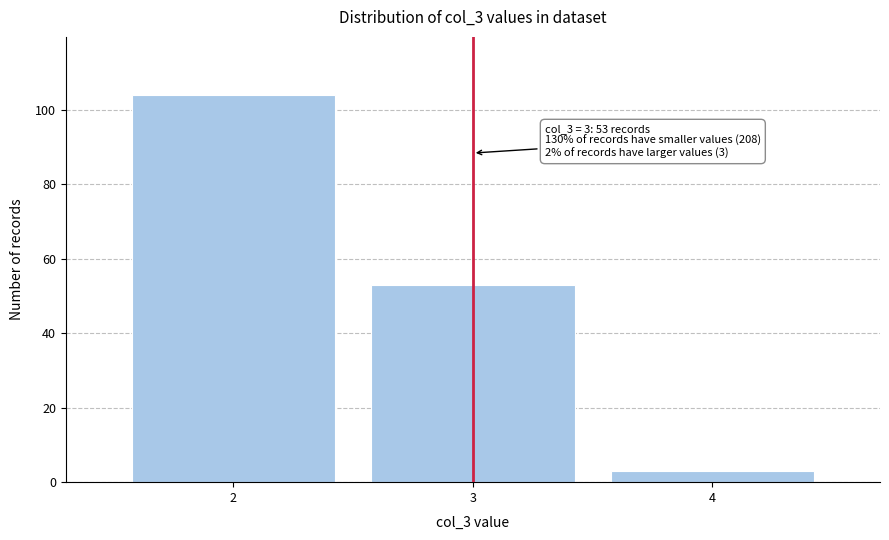

Reading left to right, what are all the values shown in this chart?

104	53	3